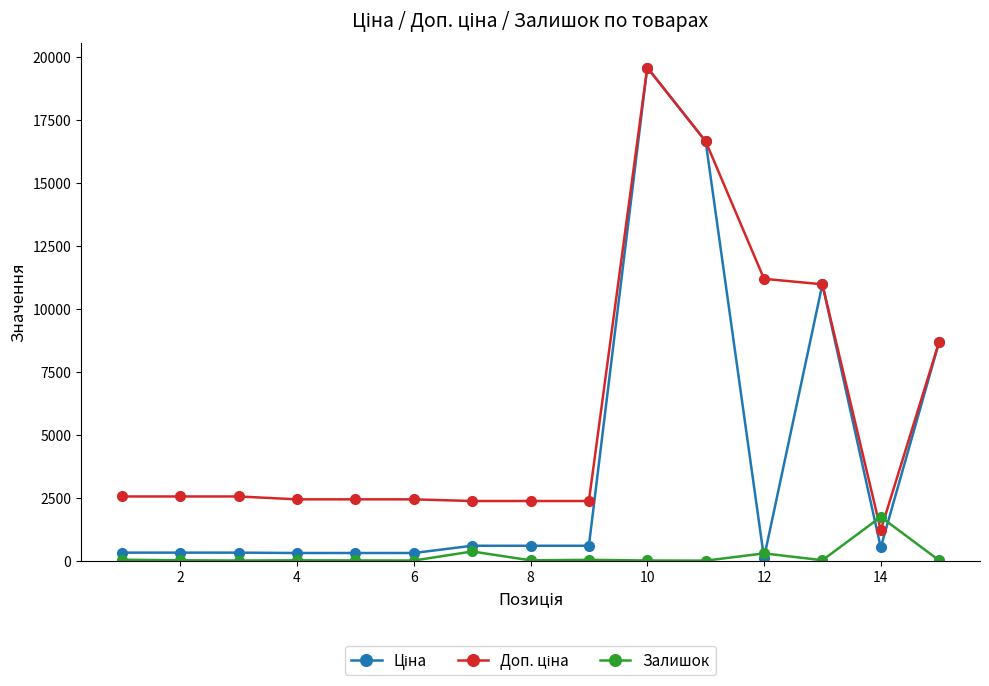

What is the greatest value displayed?

19564.9